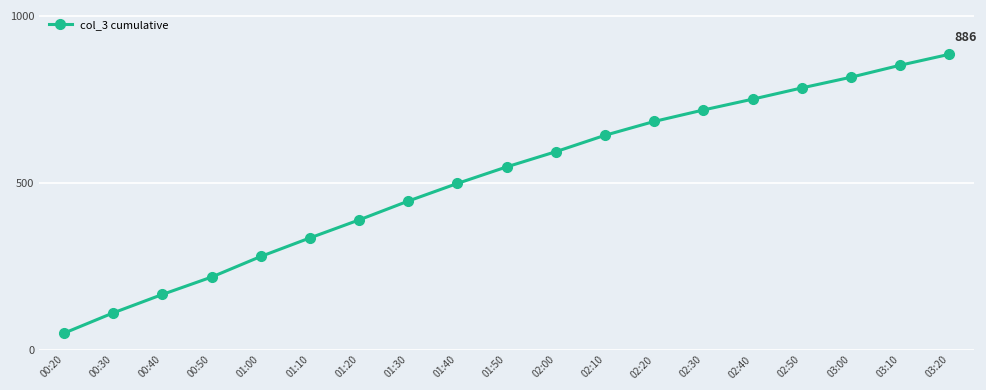

Count the number of values greater than 548.

10